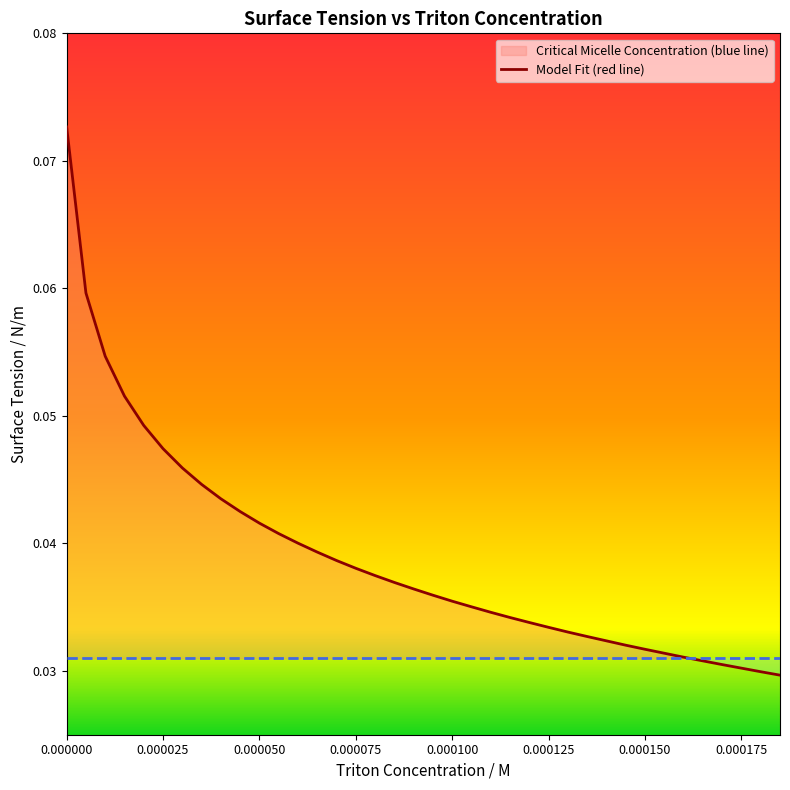

Reading left to right, transcribe all the data shown in this chart.

0.1	0.1	0.1	0.1	0.0	0.0	0.0	0.0	0.0	0.0	0.0	0.0	0.0	0.0	0.0	0.0	0.0	0.0	0.0	0.0	0.0	0.0	0.0	0.0	0.0	0.0	0.0	0.0	0.0	0.0	0.0	0.0	0.0	0.0	0.0	0.0	0.0	0.0